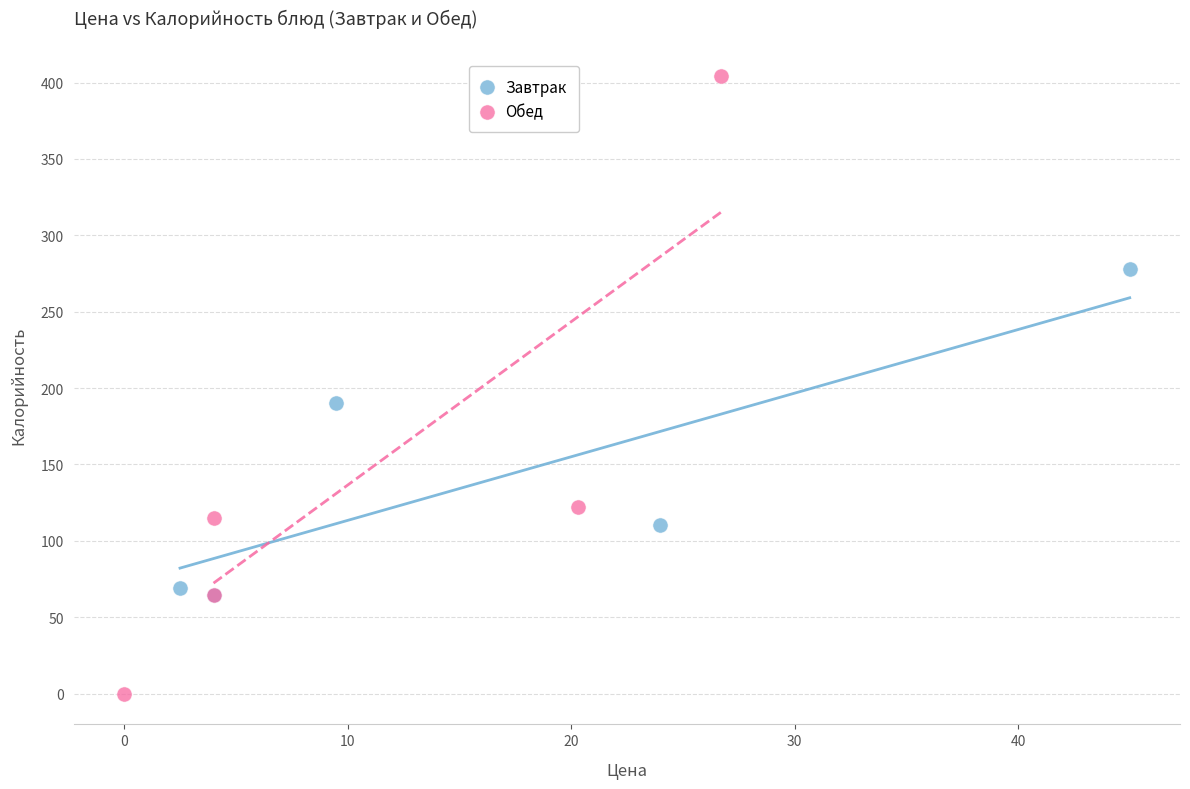

Which series reaches the maximum Y coordinate?

Обед